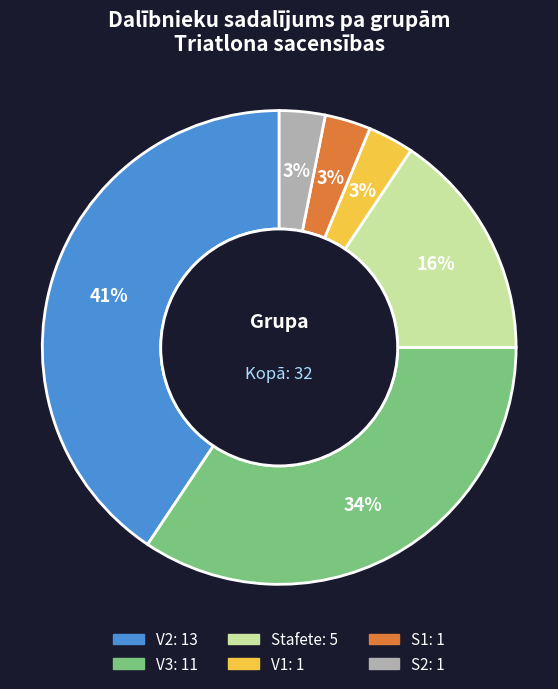

Which slice is the largest?

V2